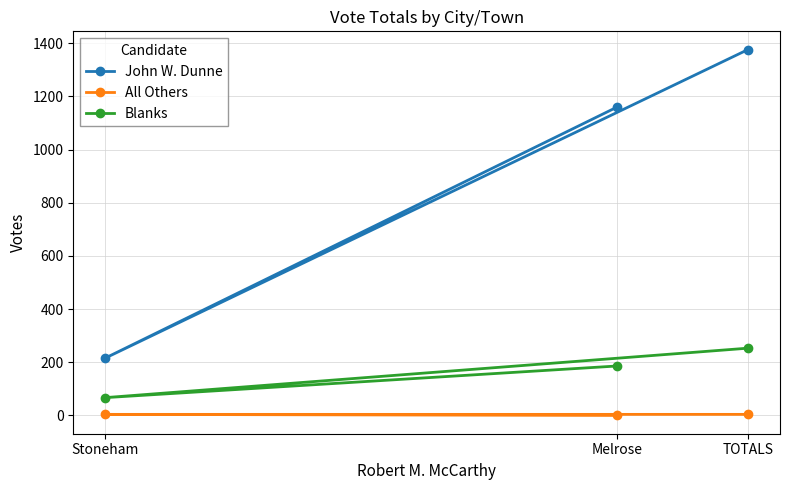

Does the chart have visible grid lines?

Yes